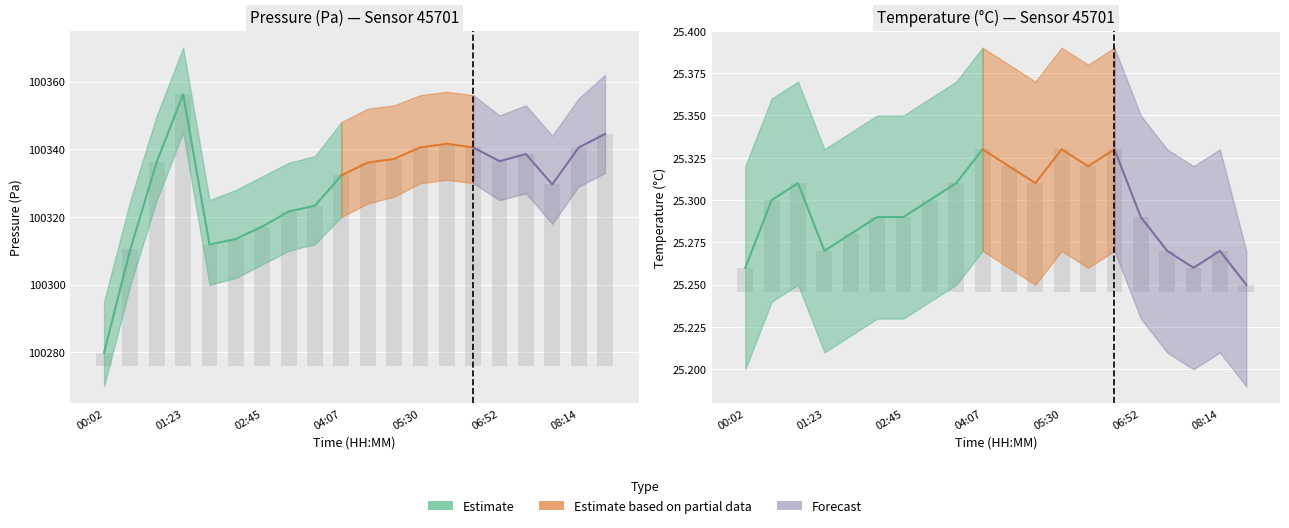

What position from the left is 01:23?

4